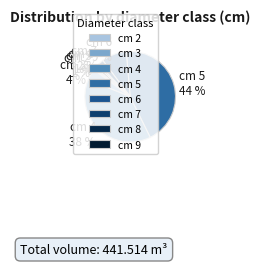

To the nearest percent, what percentage of the pie is cm 2?

1%